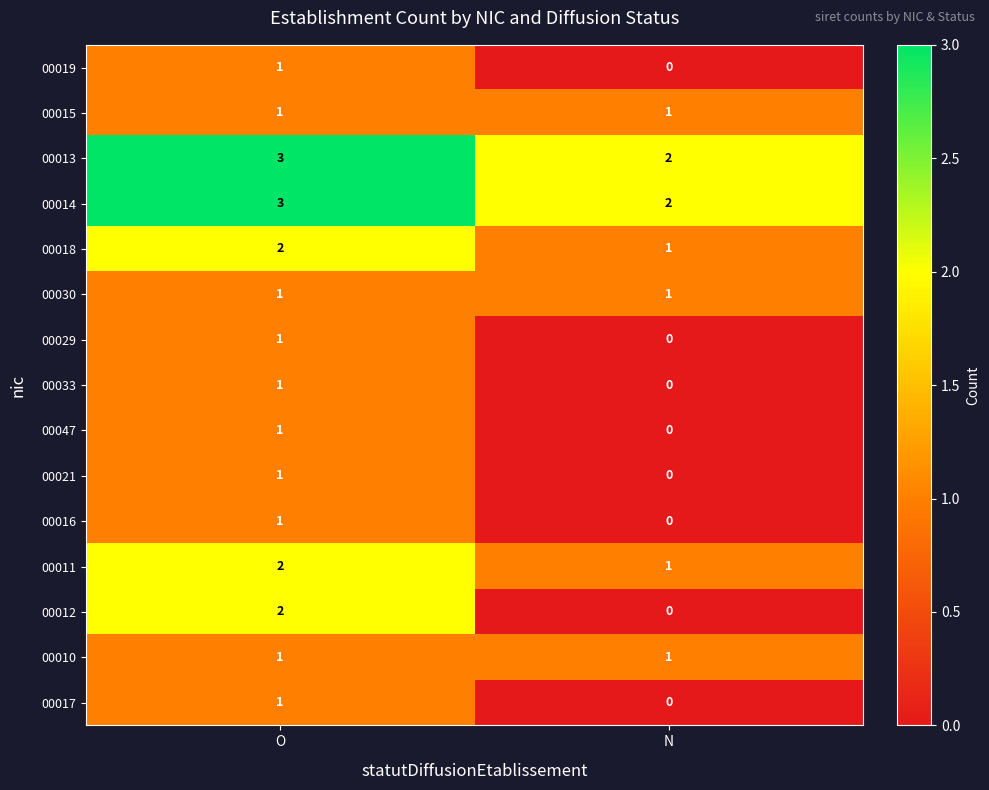

Reading left to right, what are all the values shown in this chart?

00019: 1	0
00015: 1	1
00013: 3	2
00014: 3	2
00018: 2	1
00030: 1	1
00029: 1	0
00033: 1	0
00047: 1	0
00021: 1	0
00016: 1	0
00011: 2	1
00012: 2	0
00010: 1	1
00017: 1	0